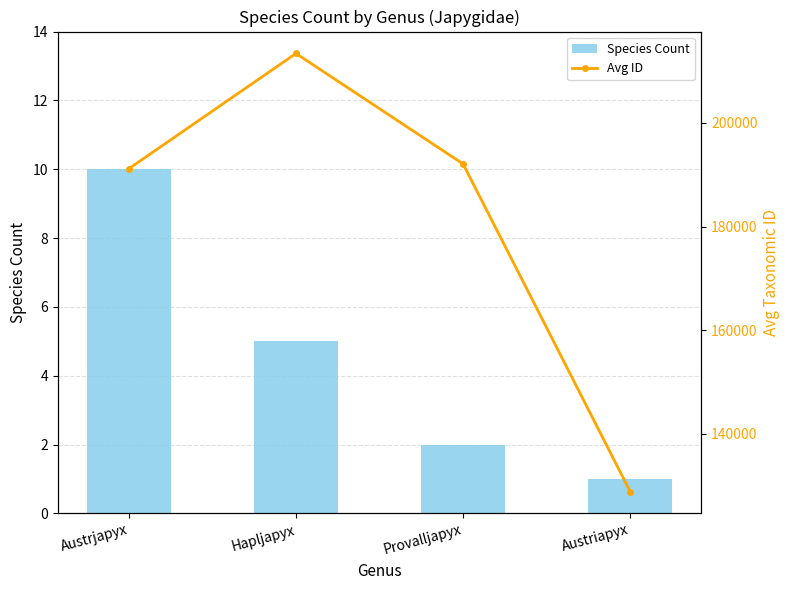

List the labels in order of Species Count value, smallest first.

Austriapyx, Provalljapyx, Hapljapyx, Austrjapyx